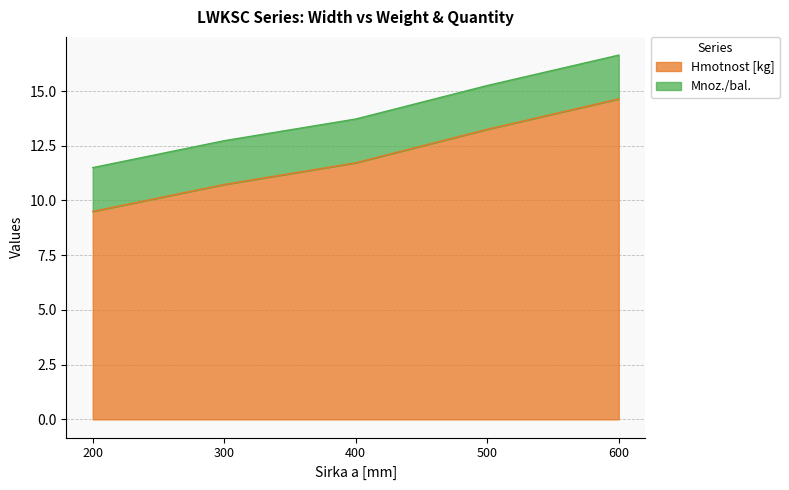

Rank the categories by value from lowest to highest.

200, 300, 400, 500, 600